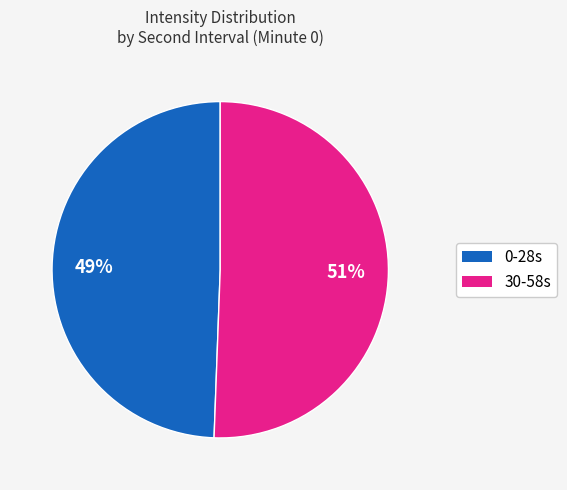

To the nearest percent, what is the average slice percentage?

50%